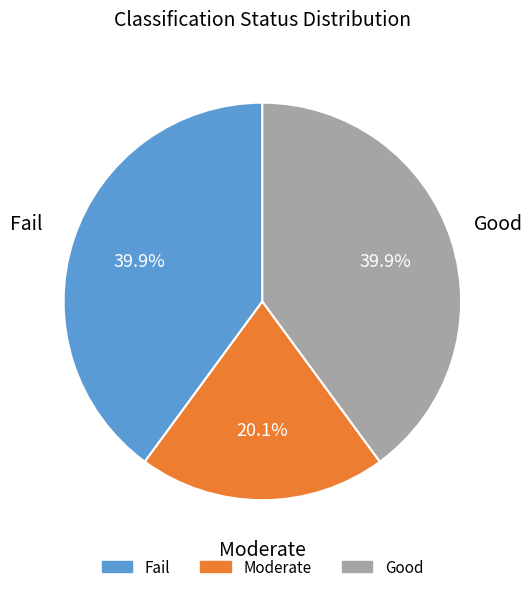

How many segments does this pie chart have?

3